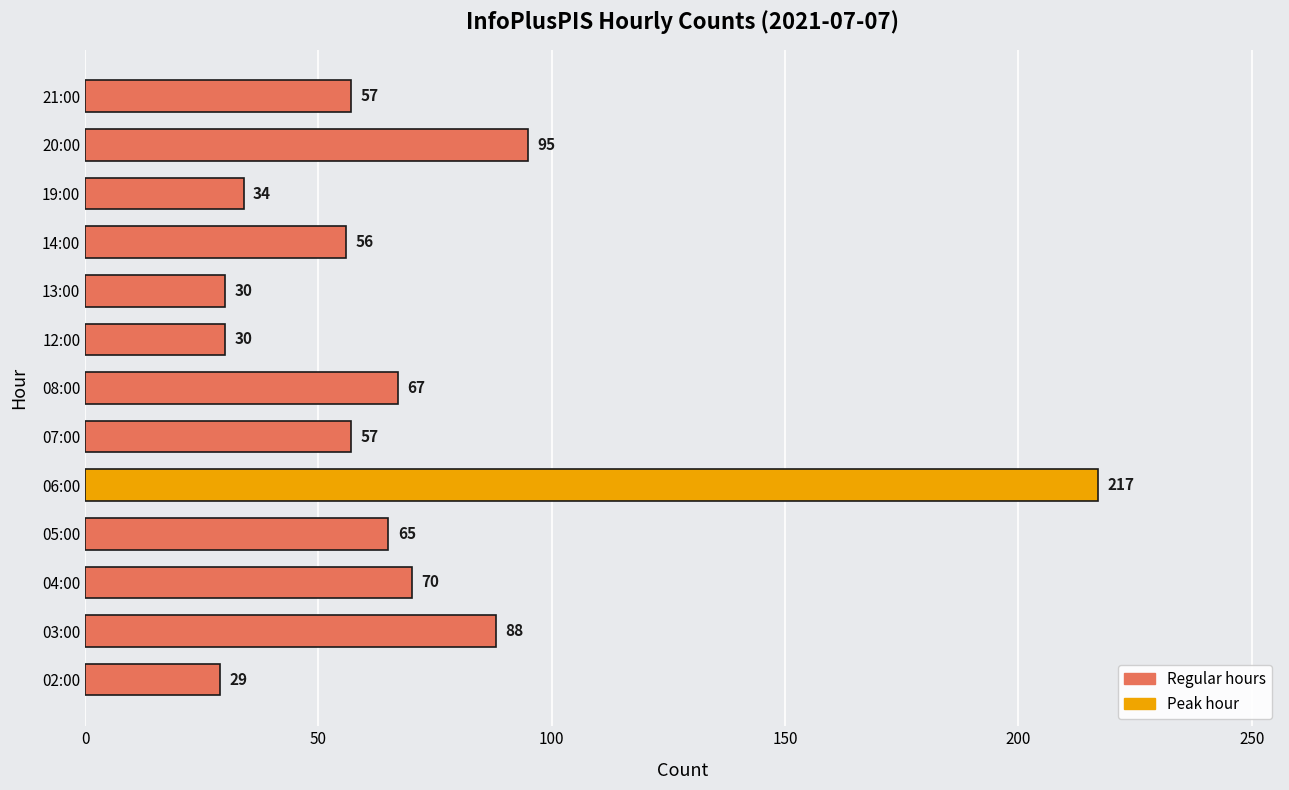

Which label corresponds to the largest value in the chart?

06:00